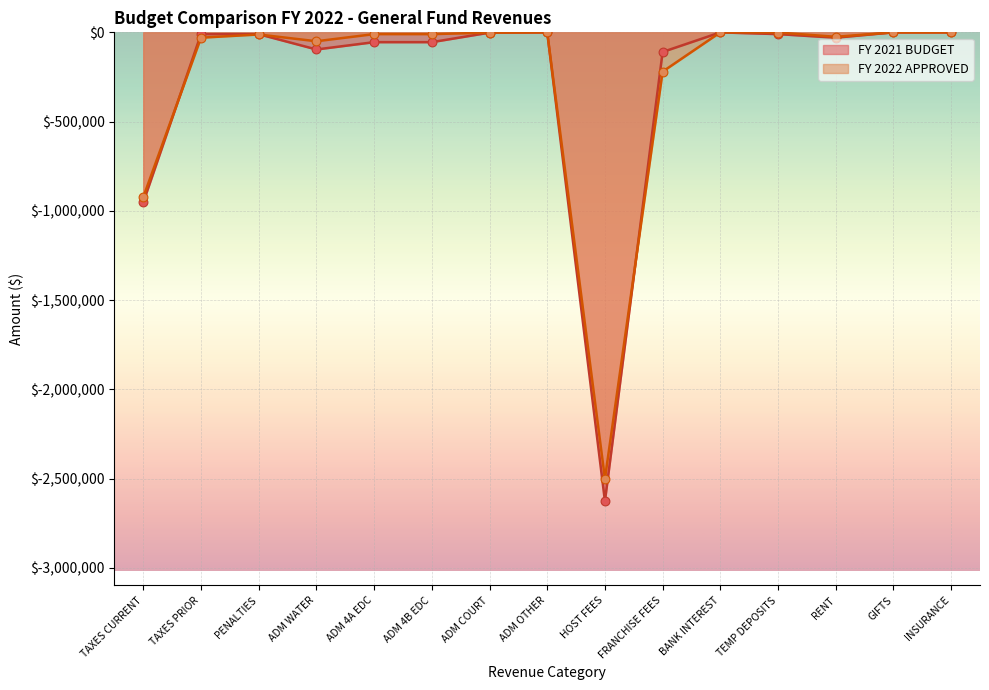

At how many categories does at least one series exceed -1980658?

14